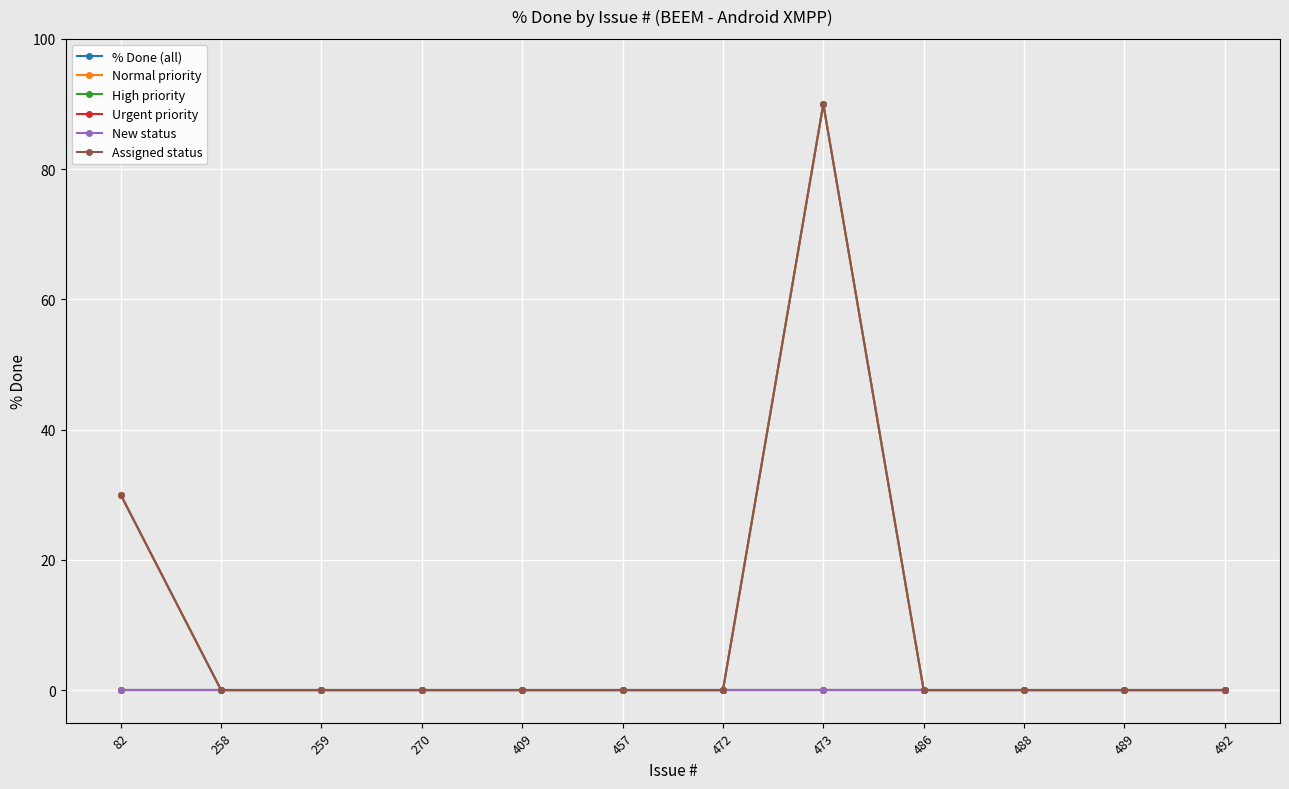

Does the chart have visible grid lines?

Yes